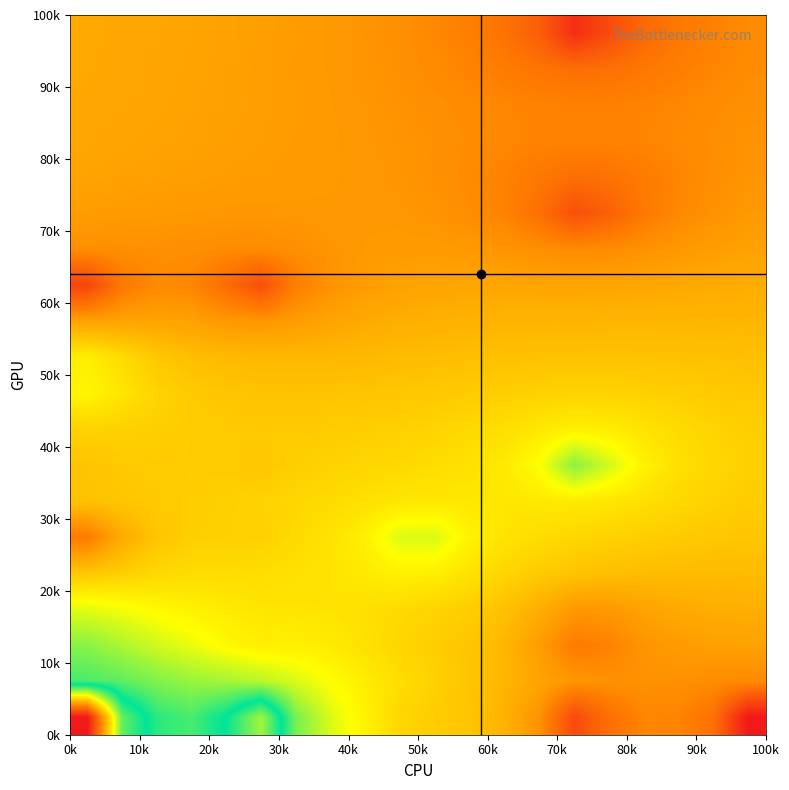

How many distinct data groups are displayed?

20